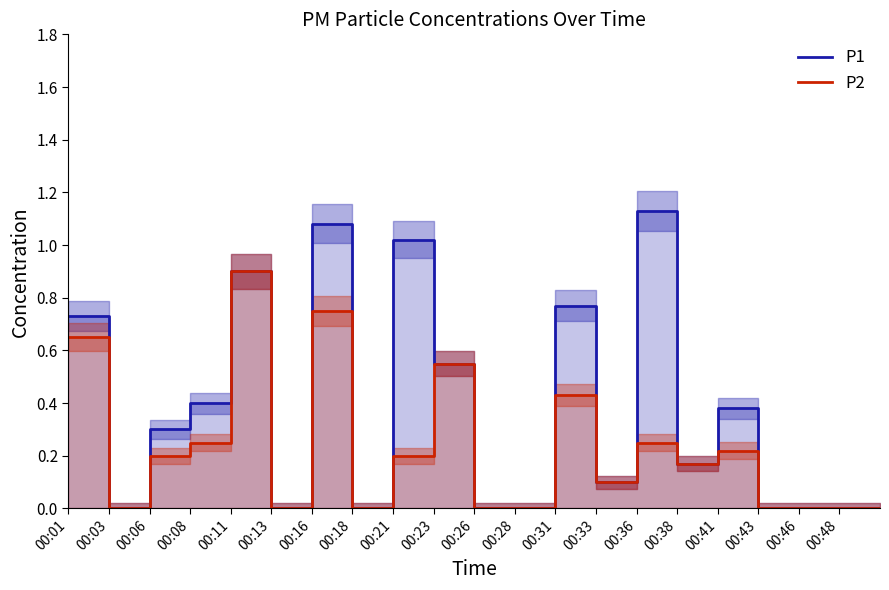

True or false: P1 and P2 cross at least once.

False